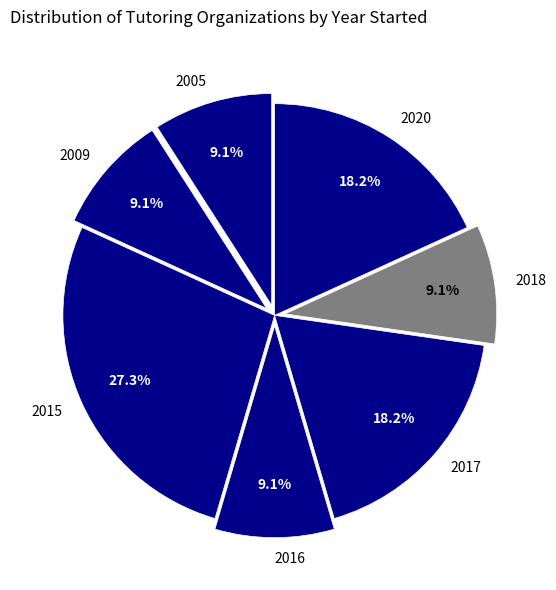

Is 2016 the majority of the pie?

No